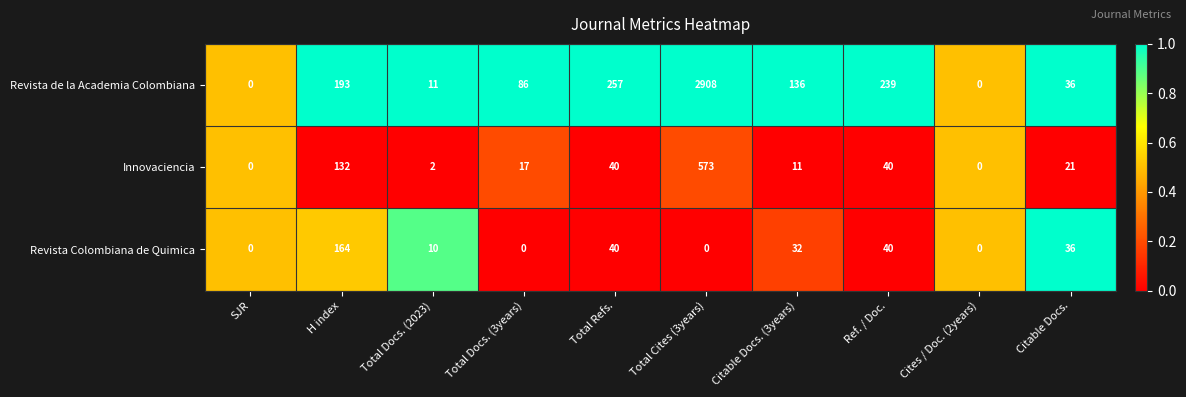

At which category is the sum across all series the highest?

Total Cites (3years)